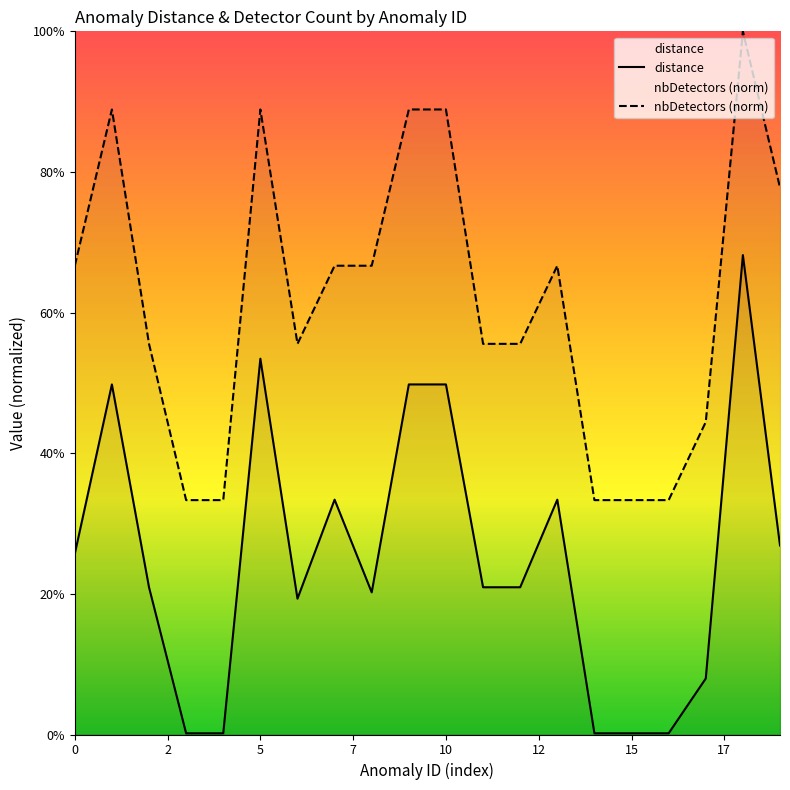

True or false: distance and nbDetectors cross at least once.

False